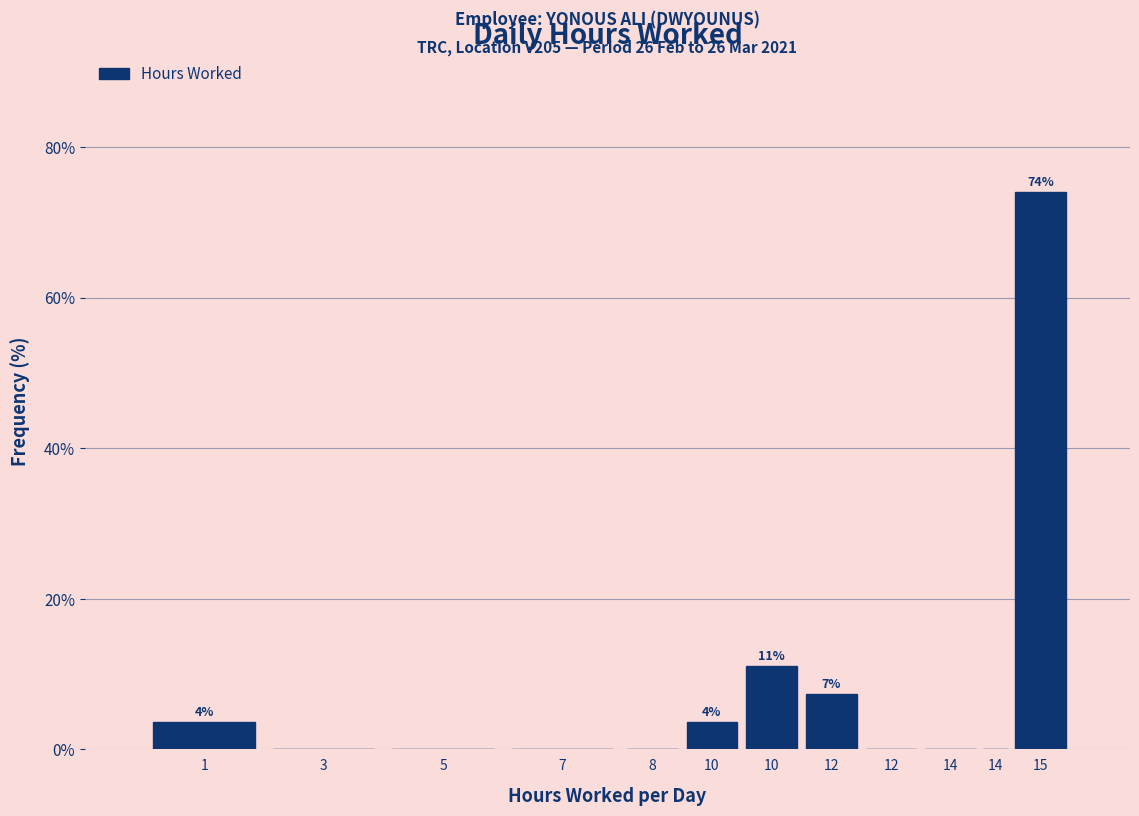

How many categories are shown in the chart?

12